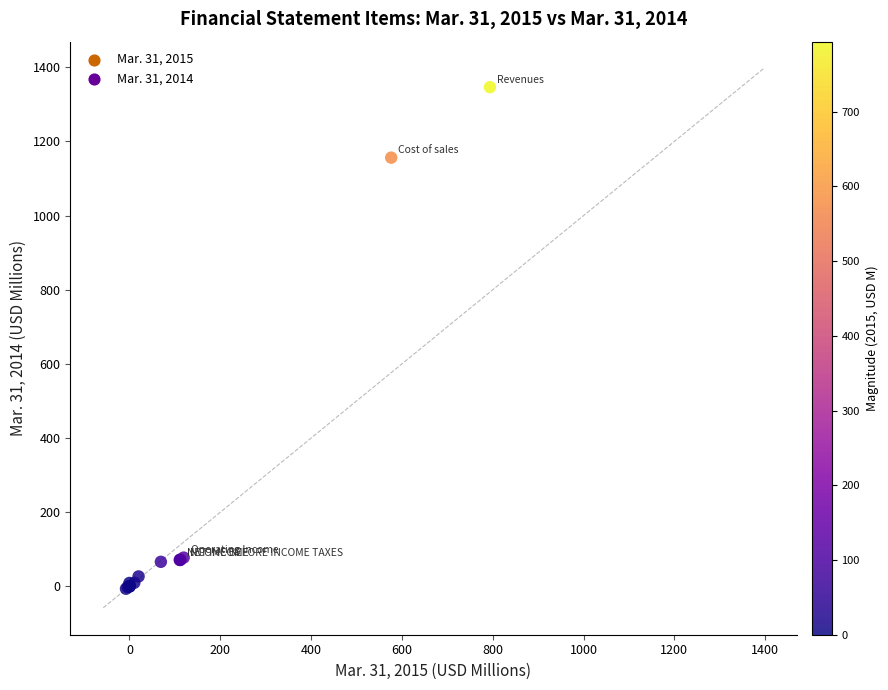

What Y value in the scatter plot is closest to 670?

1156.3